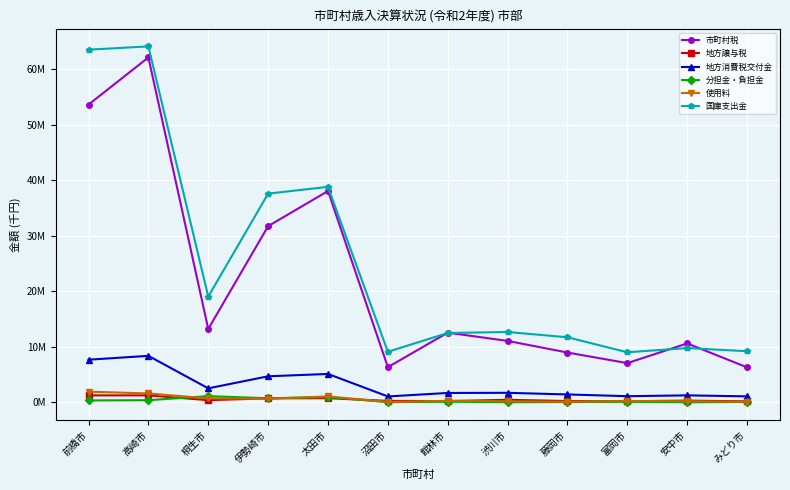

What are all the series names shown in the legend?

市町村税, 地方譲与税, 地方消費税交付金, 分担金・負担金, 使用料, 国庫支出金